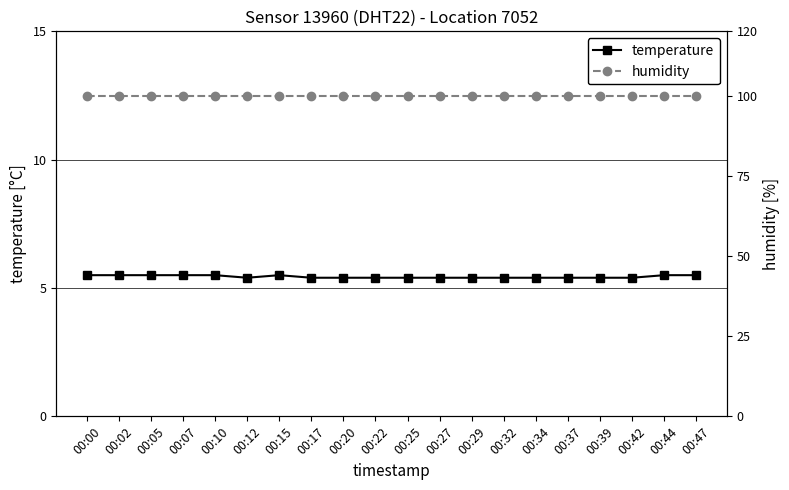

True or false: humidity and temperature cross at least once.

False